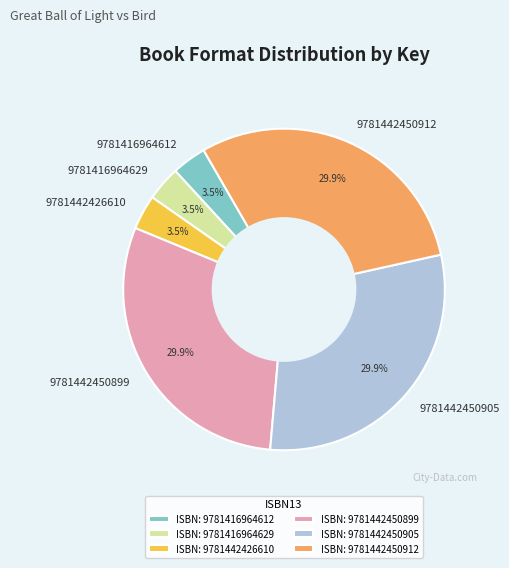

Approximately how many times larger is the value at 9781442450912 compared to 9781442450899?

1.0